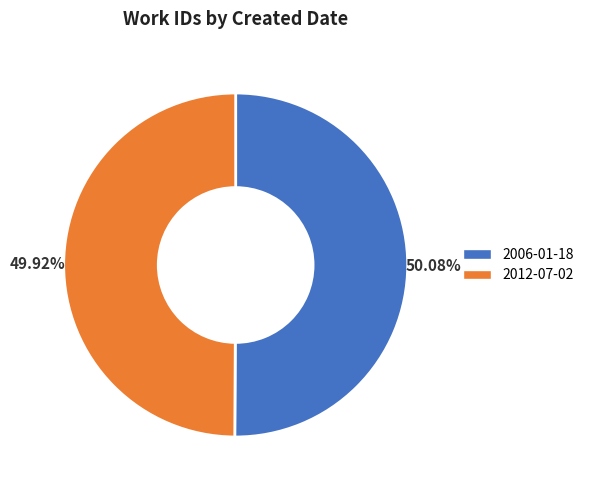

Do 2012-07-02 and 2006-01-18 together represent more than half of the pie?

Yes